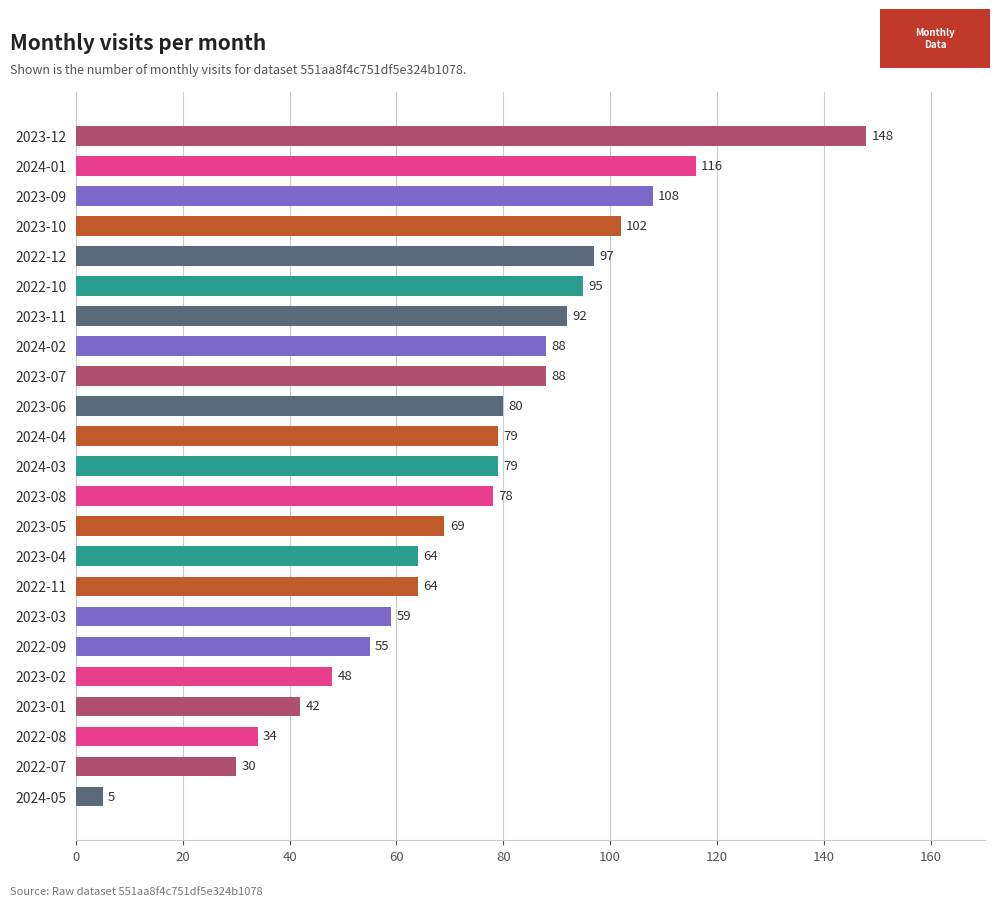

At which label is the value closest to 76?

2023-08